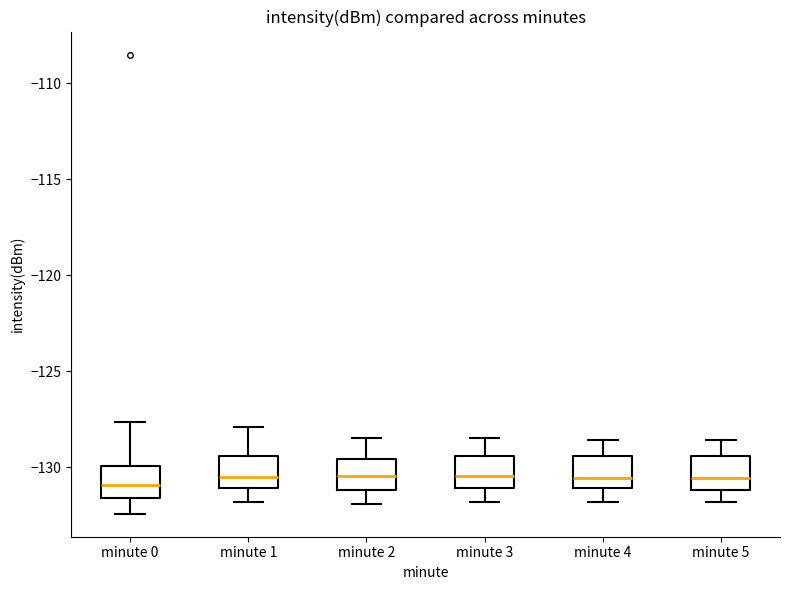

Reading left to right, read every box against the y-axis: the position of its median line, the range the box covers, and the ends of its whiskers. The values are not printed on the chart, so give them approximately, as read against the axis.

minute 0: median -131.0, box -131.5 to -130.0, whiskers -132.5 to -127.5
minute 1: median -130.5, box -131.0 to -129.5, whiskers -132.0 to -128.0
minute 2: median -130.5, box -131.0 to -129.5, whiskers -132.0 to -128.5
minute 3: median -130.5, box -131.0 to -129.5, whiskers -132.0 to -128.5
minute 4: median -130.5, box -131.0 to -129.5, whiskers -132.0 to -128.5
minute 5: median -130.5, box -131.0 to -129.5, whiskers -132.0 to -128.5